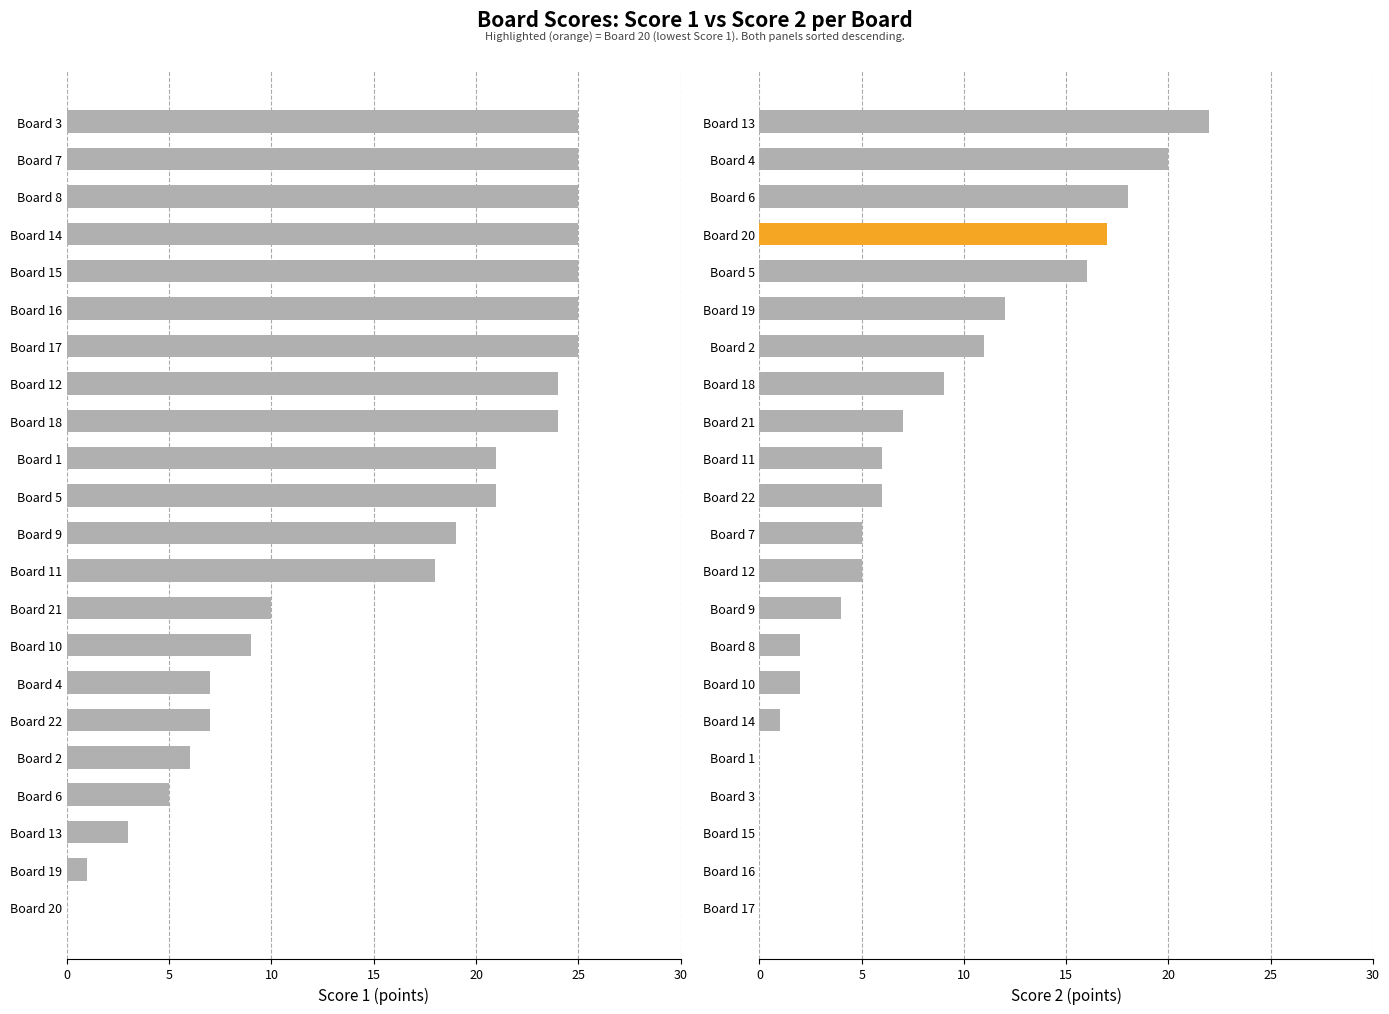

Is the value of Score 1 at 21 greater than the value of Score 2 at 20?

No